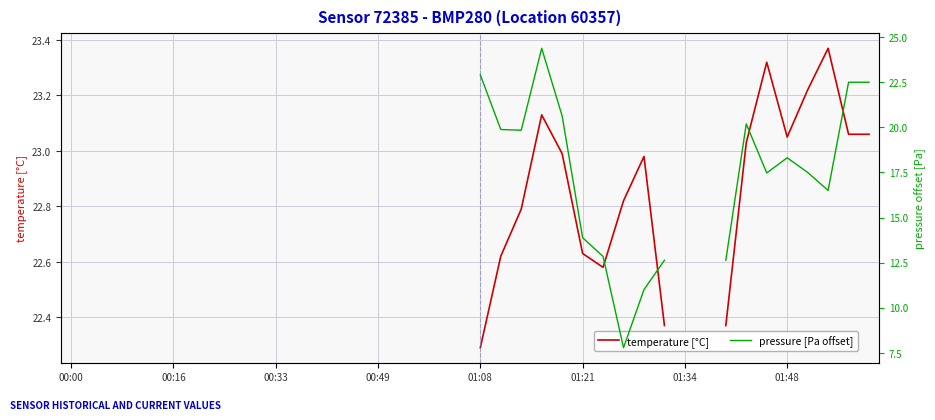

What is the label of the 37th point from the right?

00:49